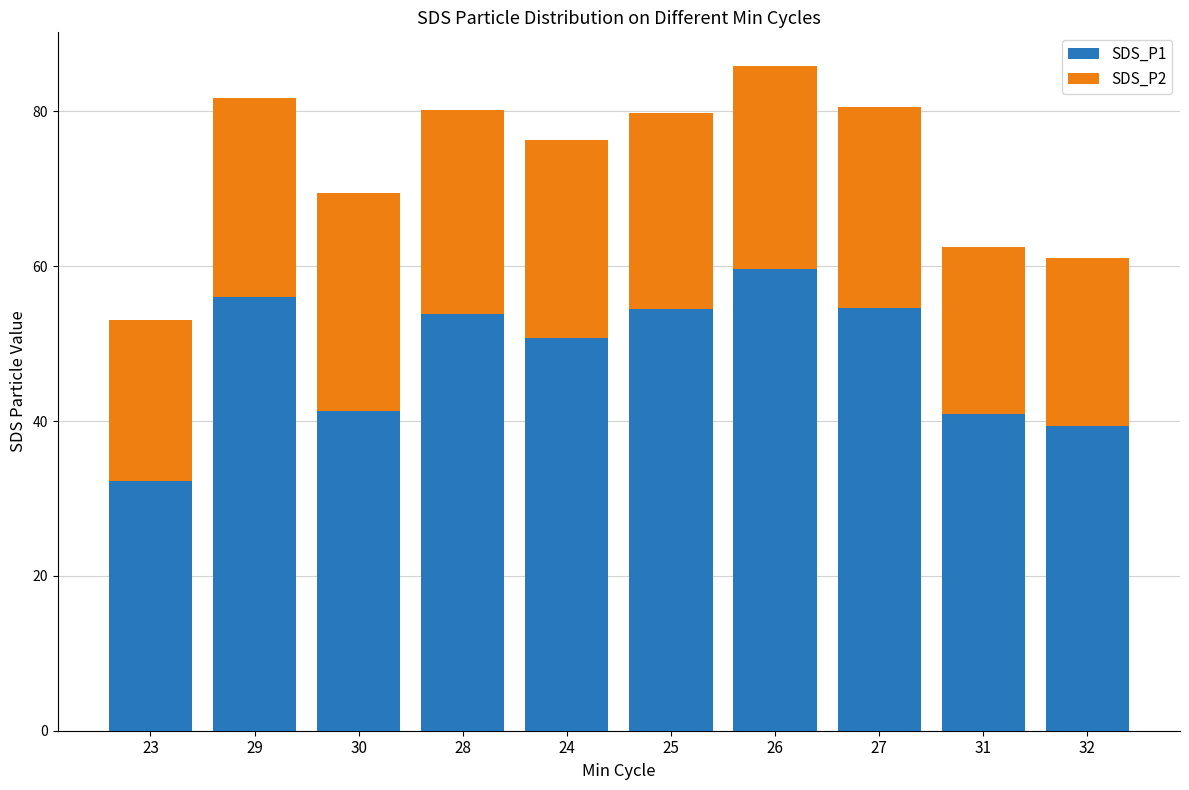

What is the difference between the SDS_P1 values at 30 and 24?

9.4